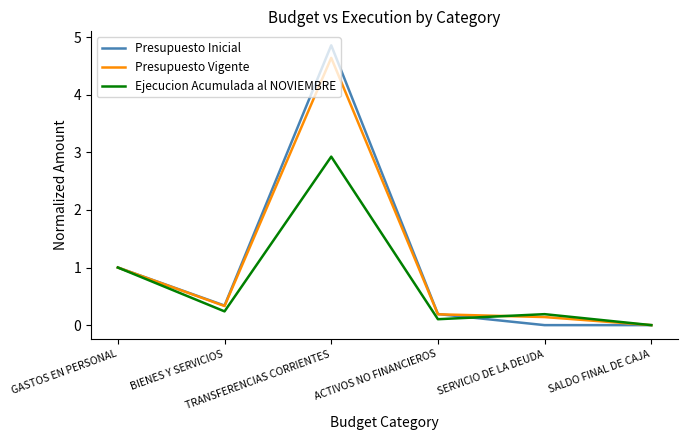

True or false: Ejecucion Acumulada al NOVIEMBRE has more than 0 interior local peaks.

True